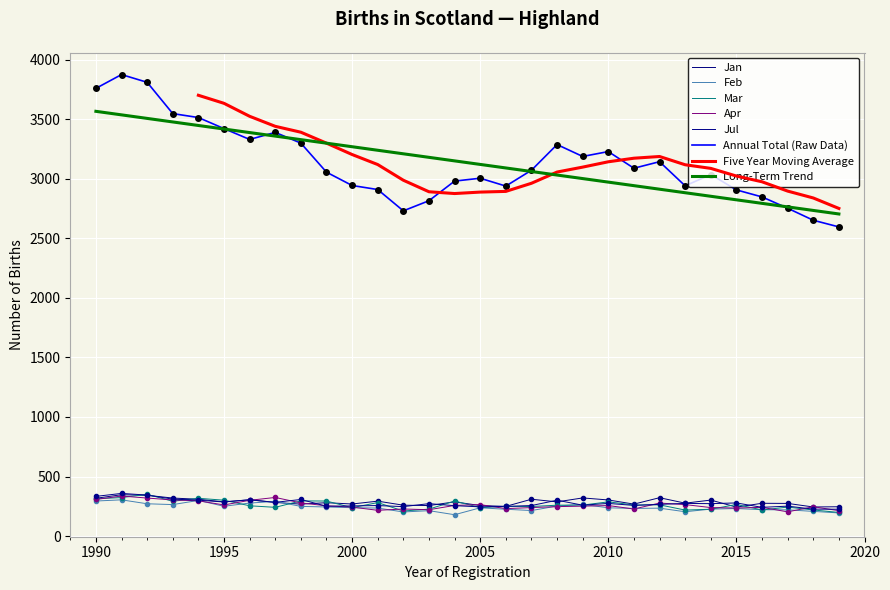

True or false: Annual total has a value of 961 at 1996.

False